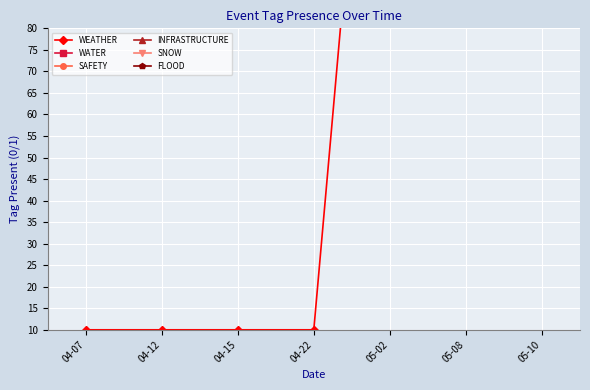

Count the WEATHER values in the range 10 to 410.

6